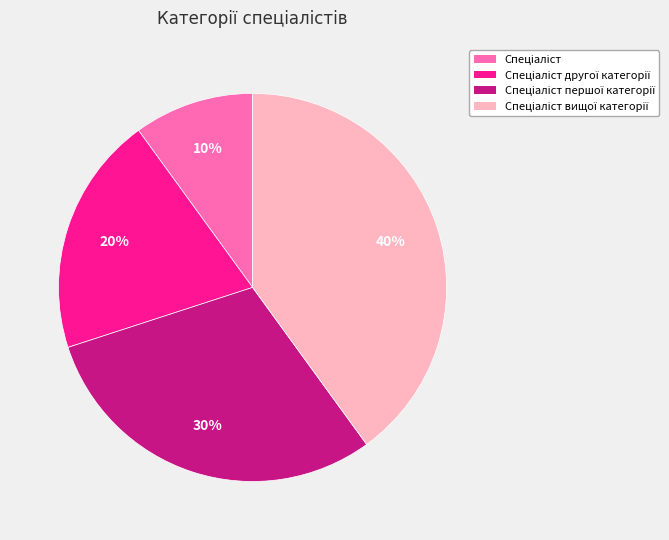

To the nearest percent, what is the average slice percentage?

25%